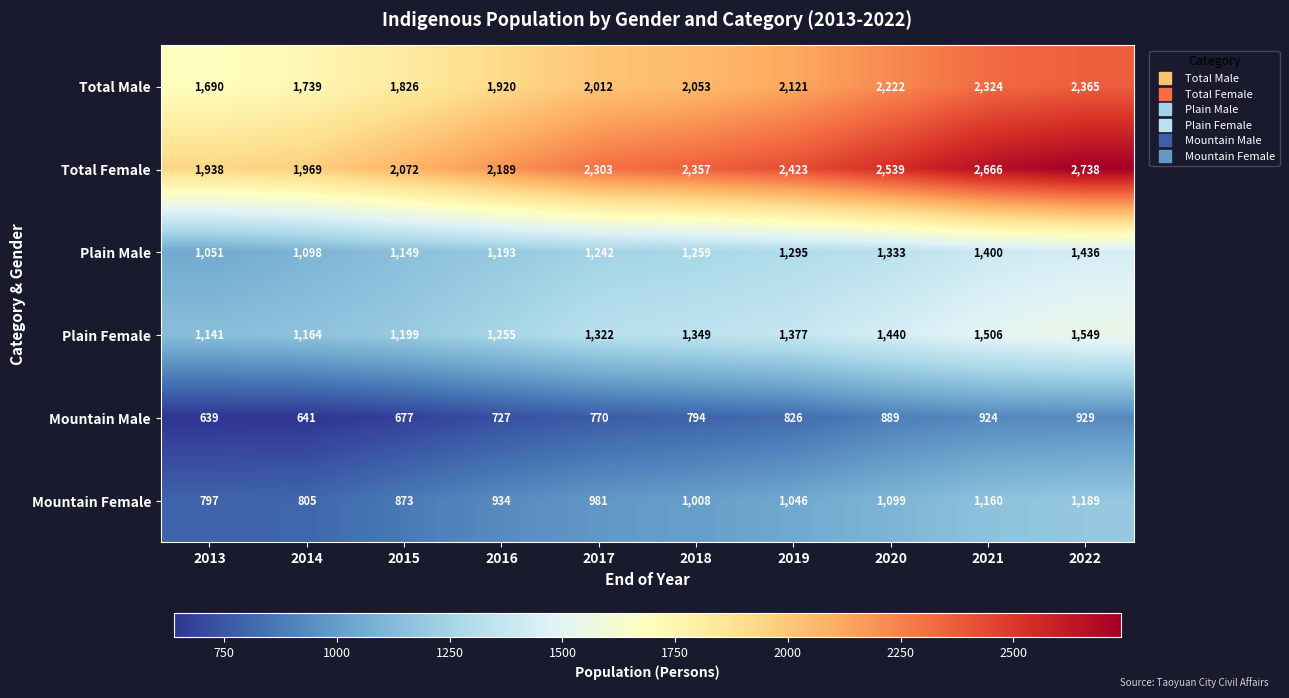

What is the average value of the Total Female series?

2319